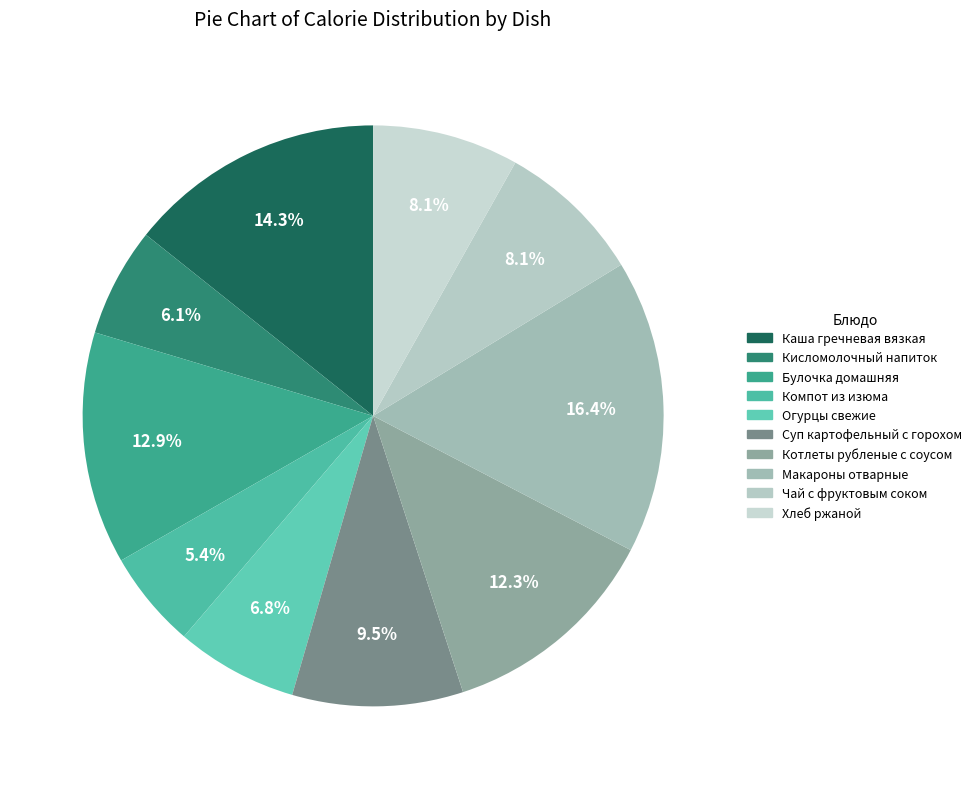

Between Каша гречневая вязкая and Хлеб ржаной, which is larger?

Каша гречневая вязкая